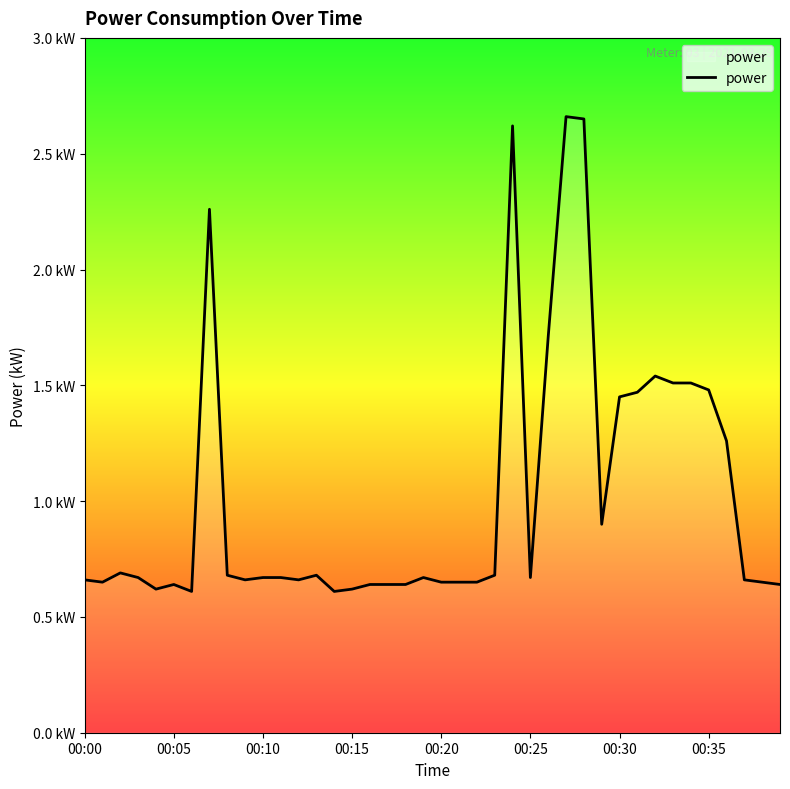

What is the sum of all values?

40.6